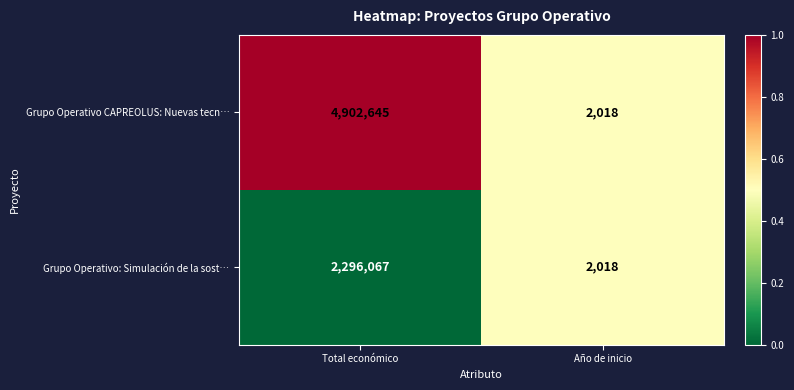

The Grupo Operativo CAPREOLUS: Nuevas tecn… series shows 4902645 at Total económico. True or false?

True